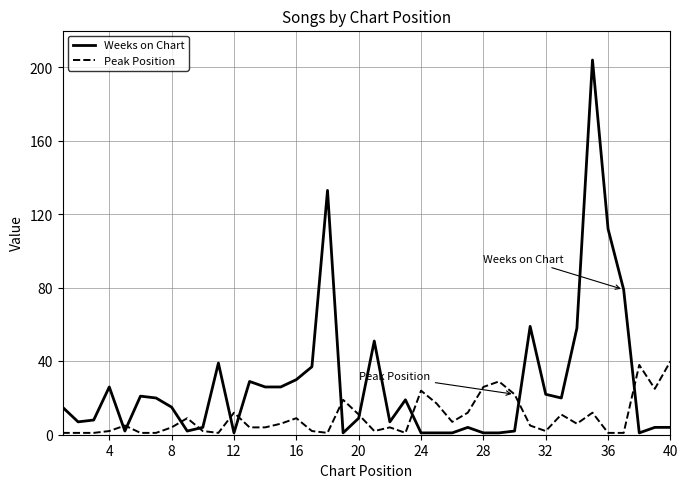

What is the highest value of the Peak Position series?

40